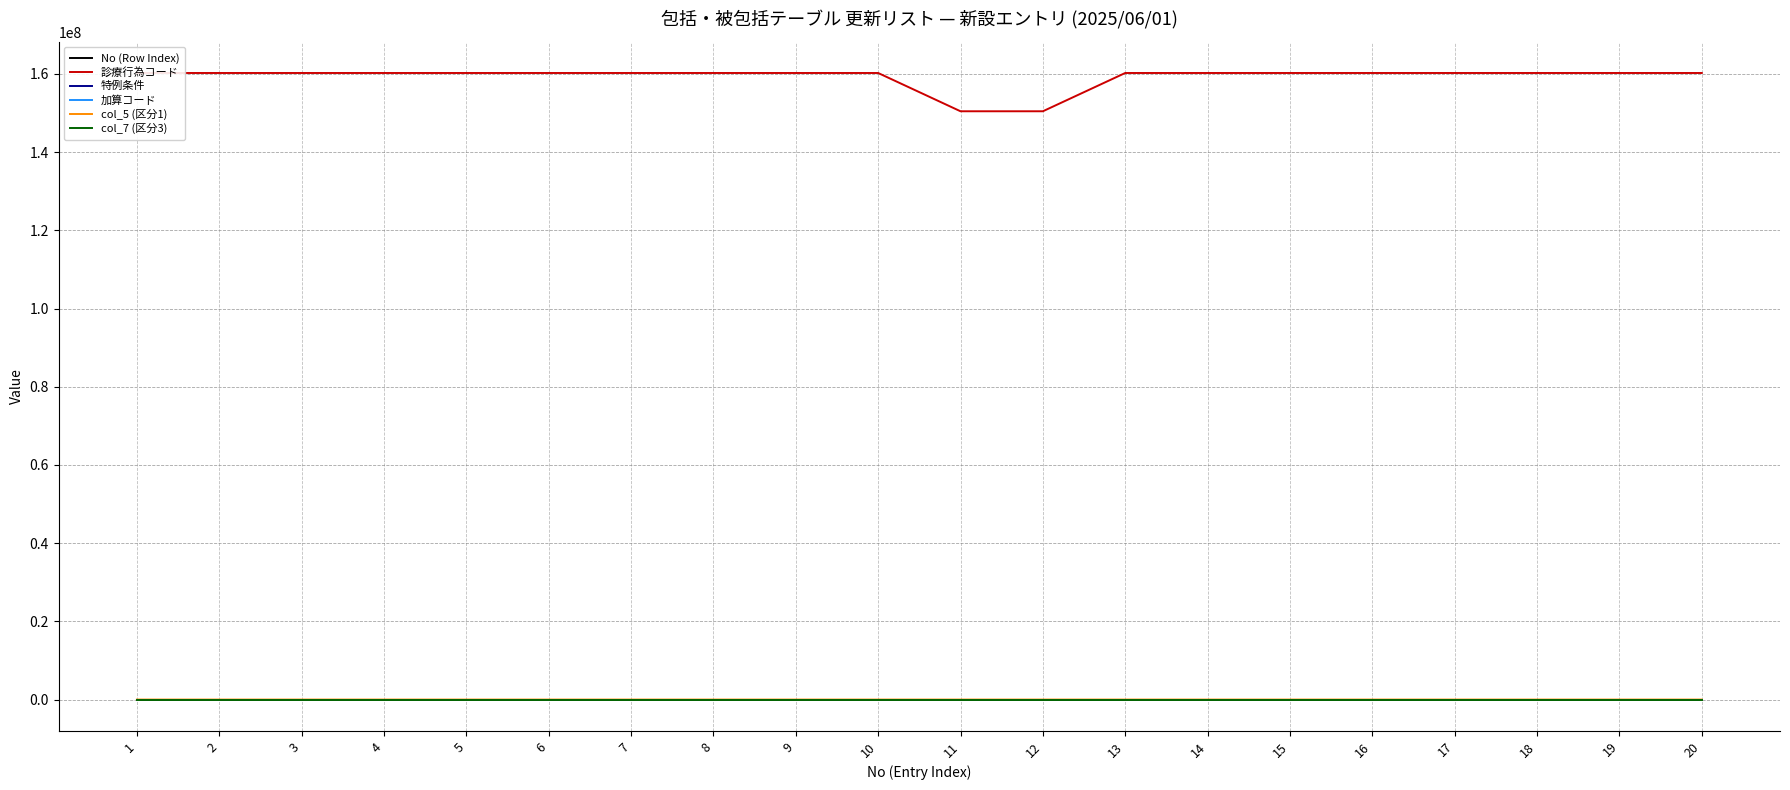

Is it true that 診療行為コード equals 49713191 at 10?

False